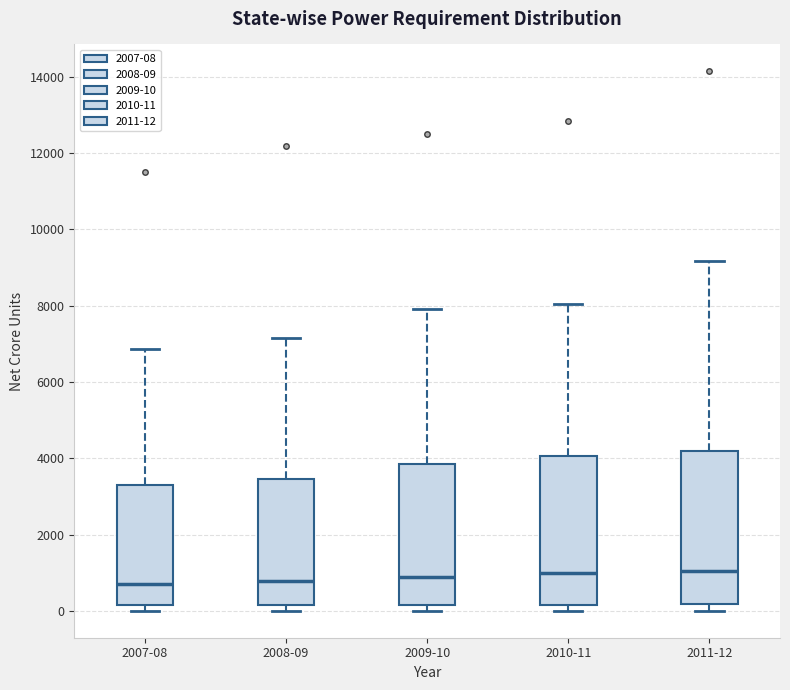

Where is the upper edge of the box for 2008-09 on the y-axis? The values are not printed on the chart, so give them approximately, as read against the axis.

3400